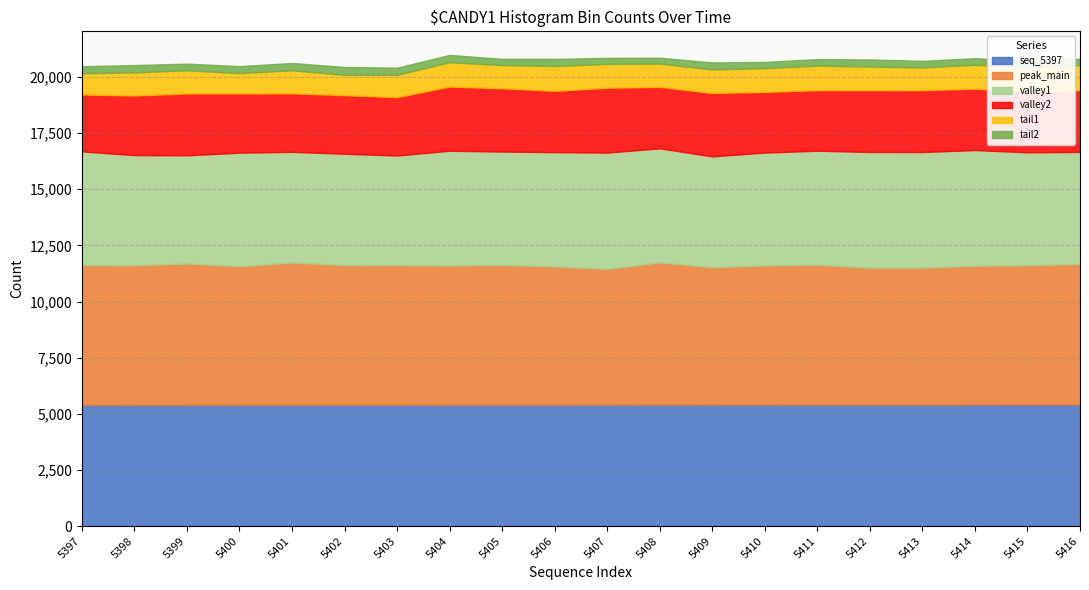

Rank the series at 5402 from highest to lowest value.

peak_main, seq_5397, valley1, valley2, tail1, tail2